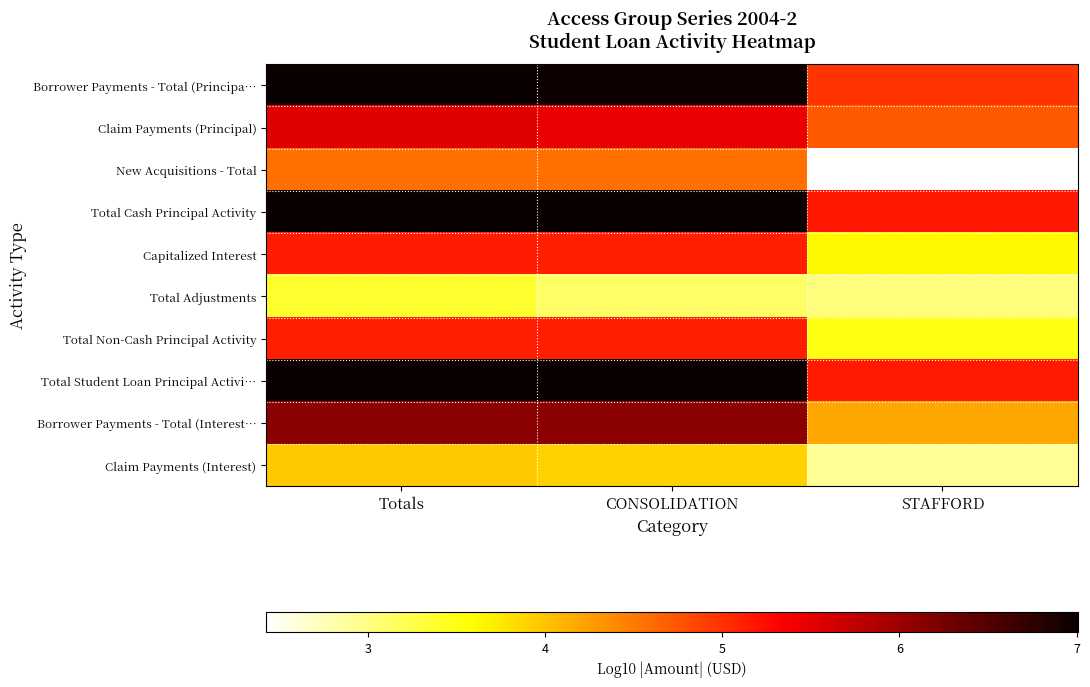

Which series has the widest spread of values?

New Acquisitions - Total